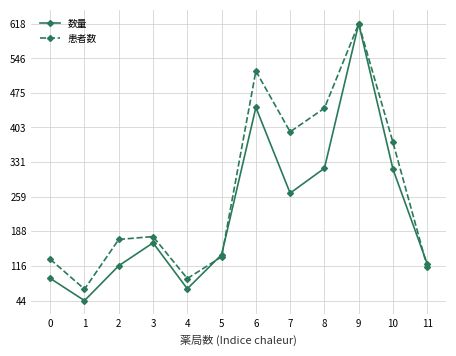

What is the sum of the 数量 values at 2 and 3?

280.5